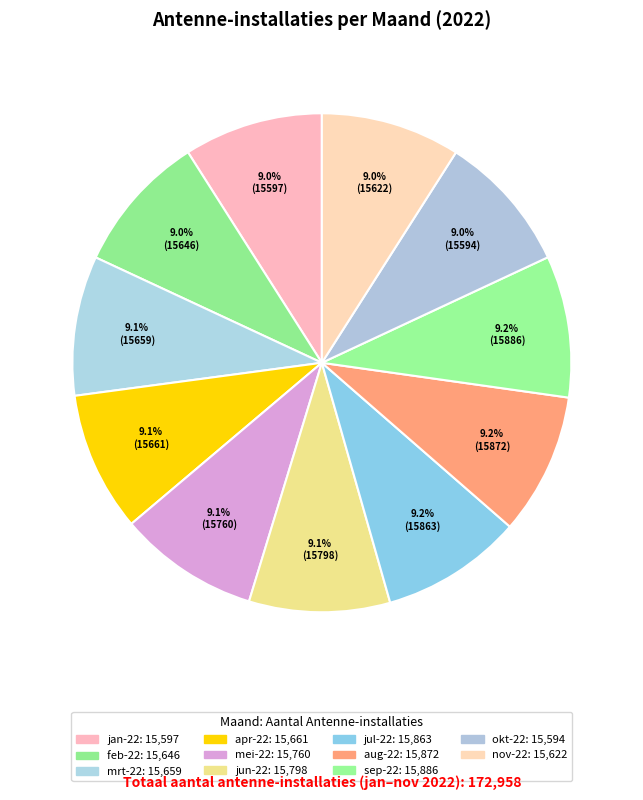

Count the number of slices in the pie.

11